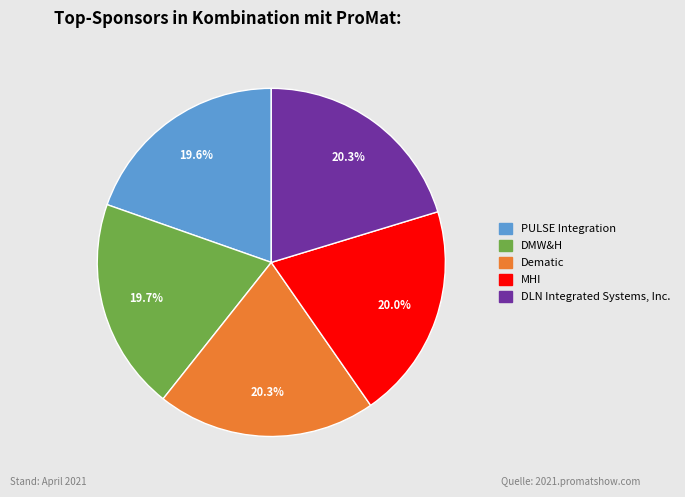

What is the ratio of the value at PULSE Integration to the value at DMW&H?

1.0